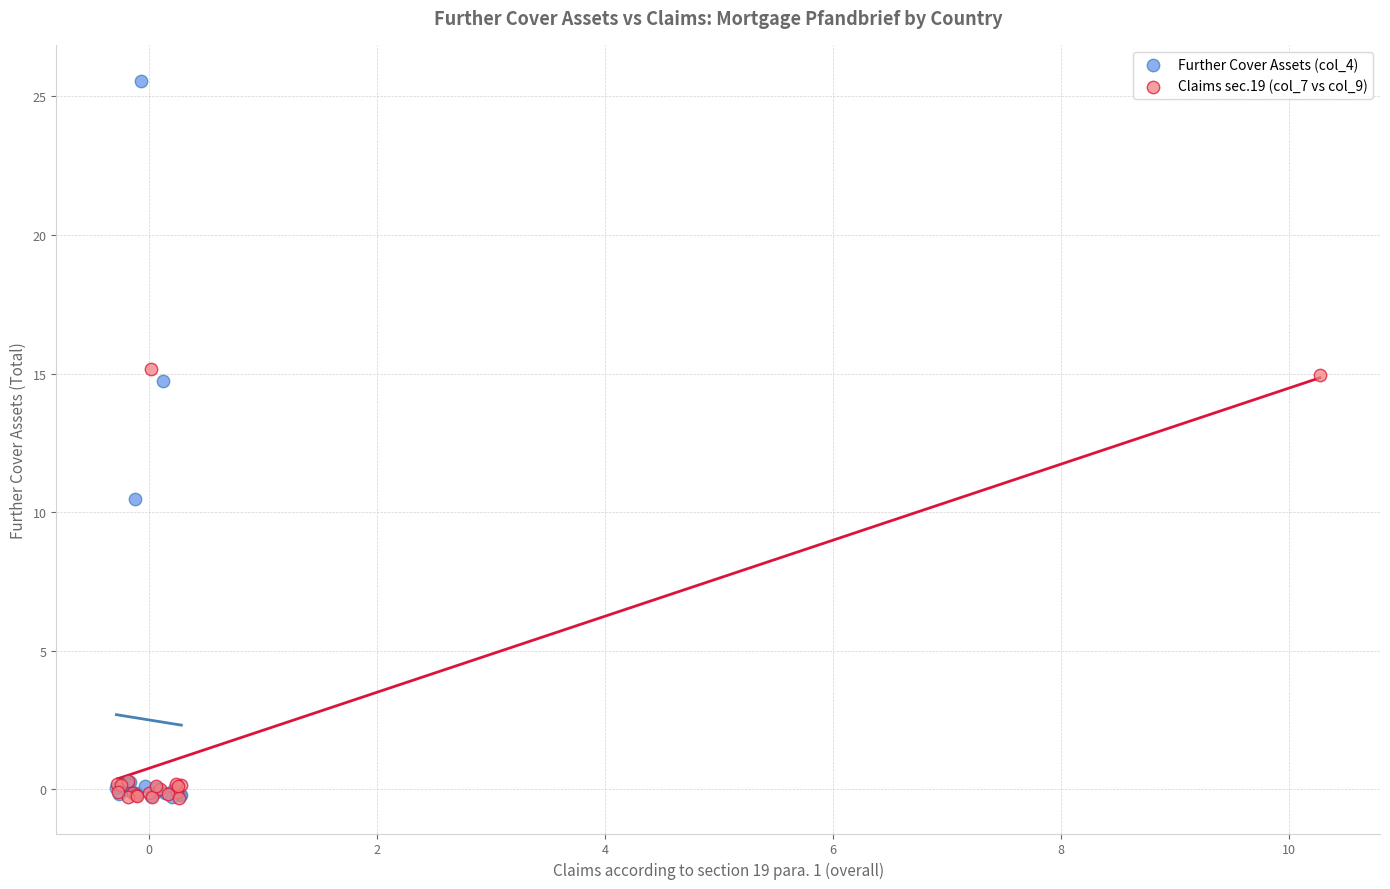

What are all the series names shown in the legend?

Further Cover Assets (col_4), Claims sec.19 (col_7 vs col_9)